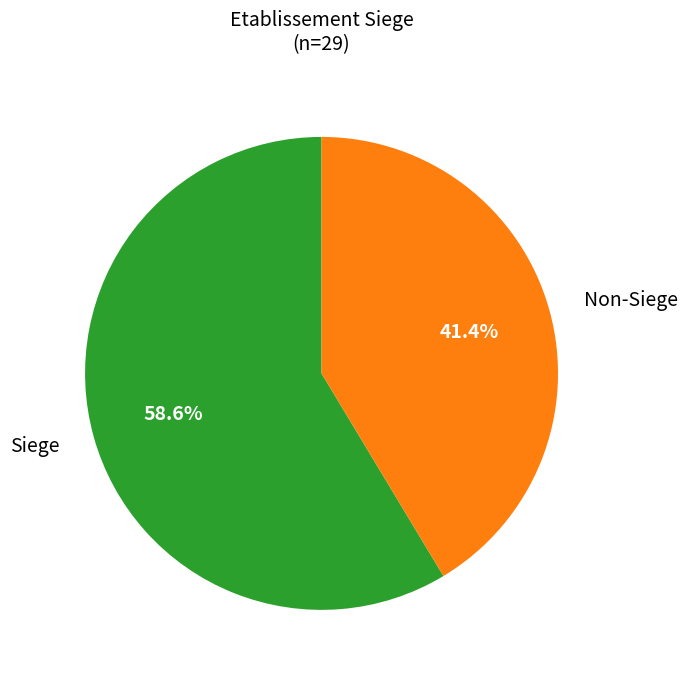

How much of the chart is everything except Non-Siege?

58.6%